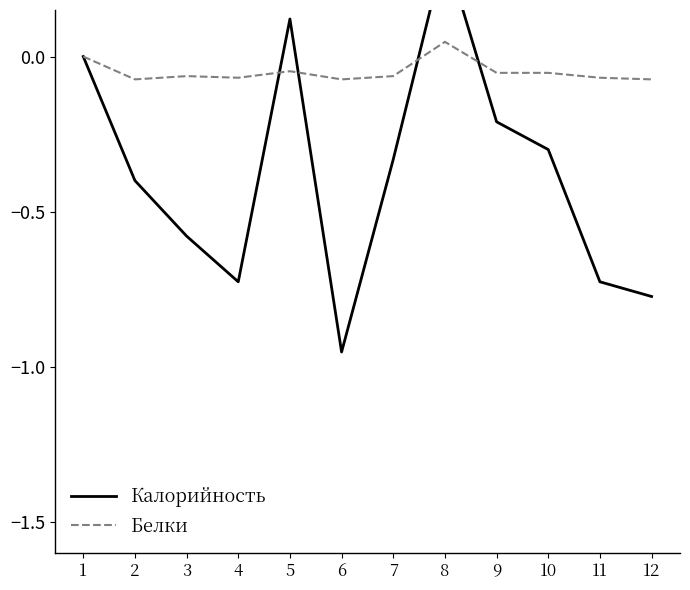

How many Белки values are between 0 and 1?

2